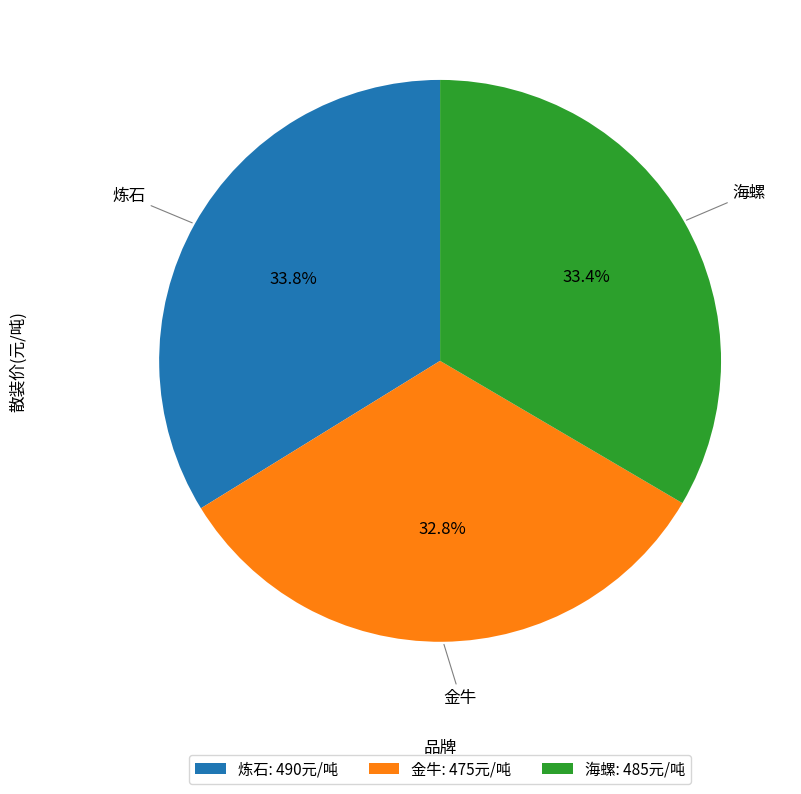

The 炼石 slice represents 42% of the pie. True or false?

False